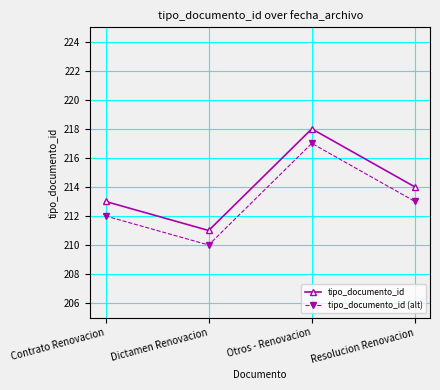

What are all the series names shown in the legend?

tipo_documento_id, tipo_documento_id (alt)